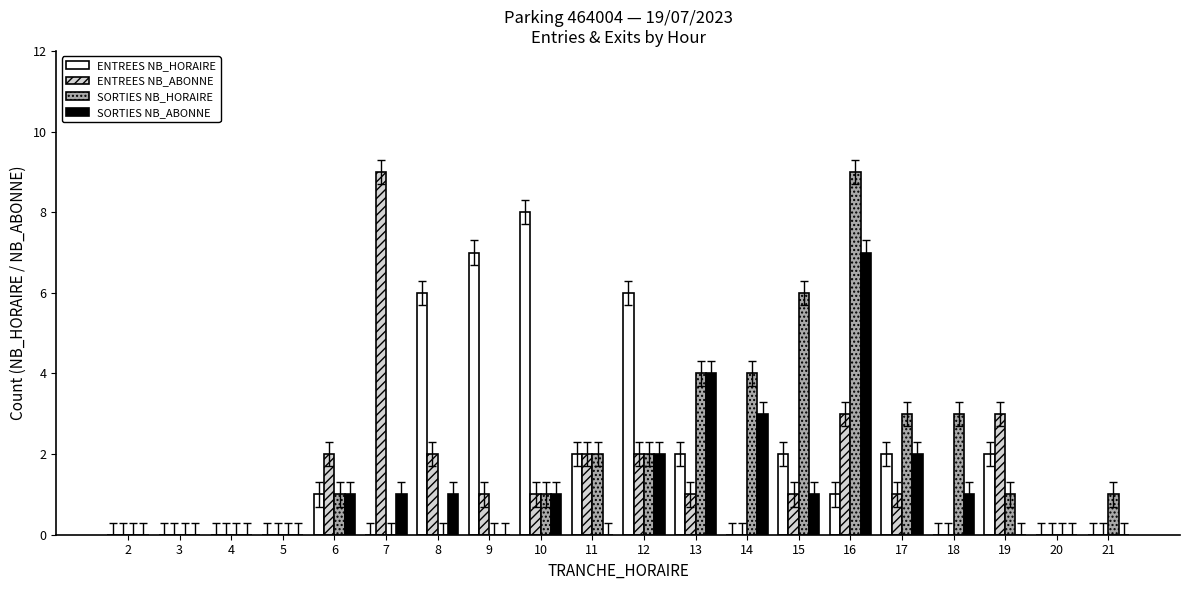

How many groups of bars are there?

20